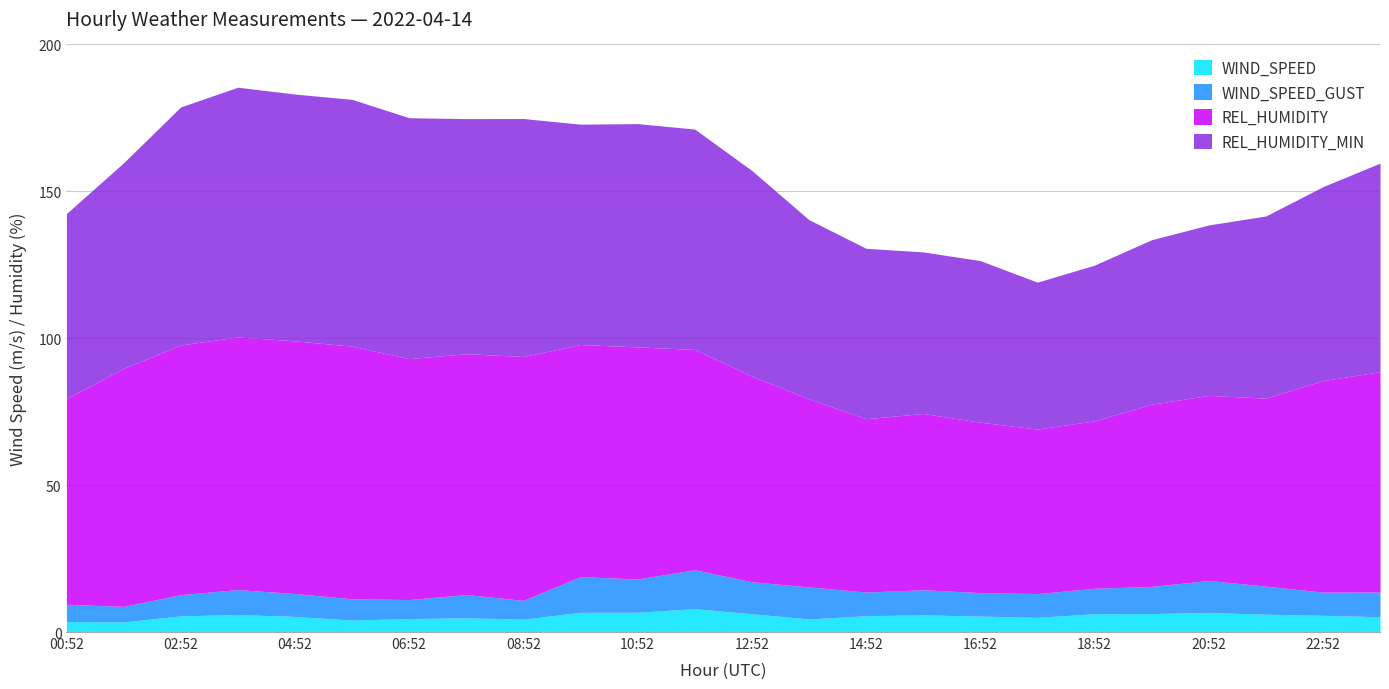

True or false: WIND_SPEED and REL_HUMIDITY_MIN intersect in this chart.

False